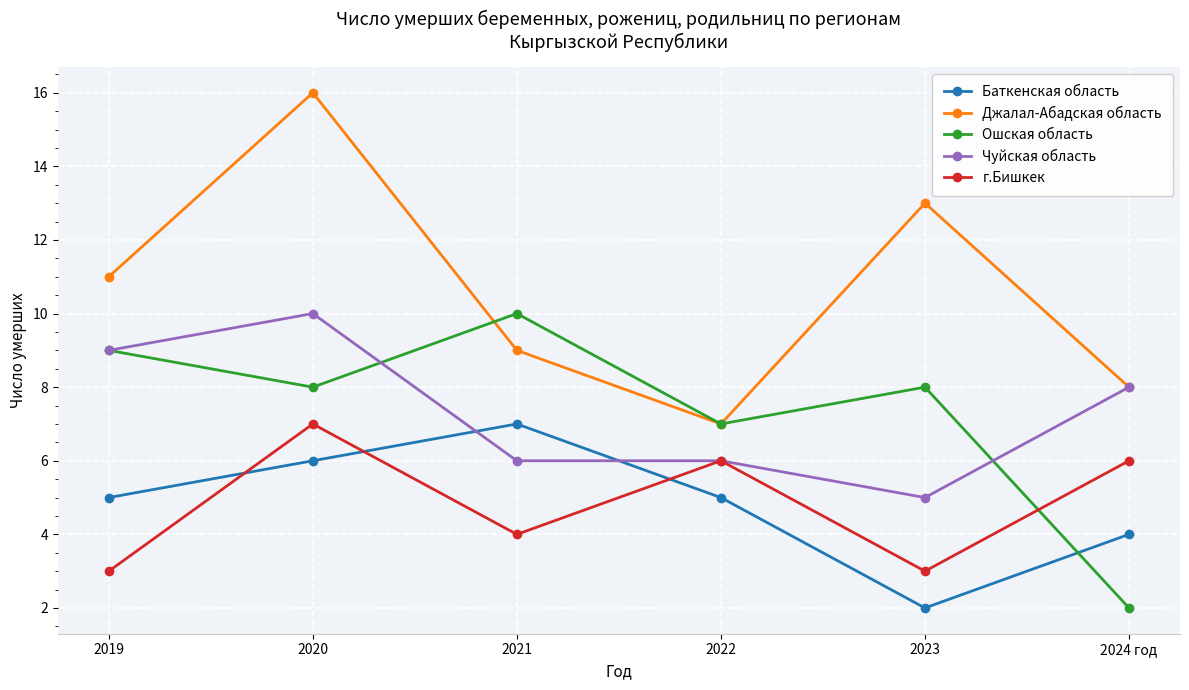

Which series has the largest total across all categories?

Джалал-Абадская область